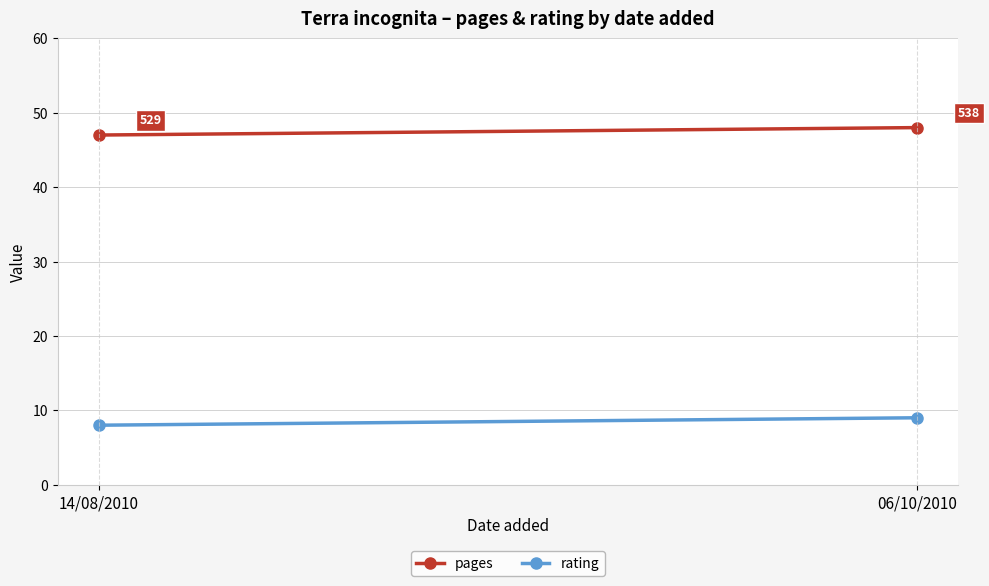

The rating series shows 9 at 06/10/2010. True or false?

True